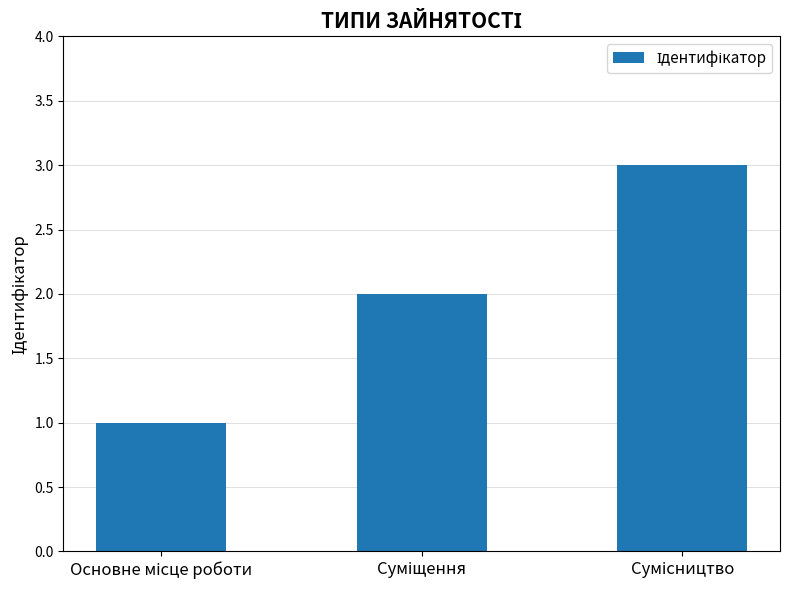

What is the greatest value displayed?

3